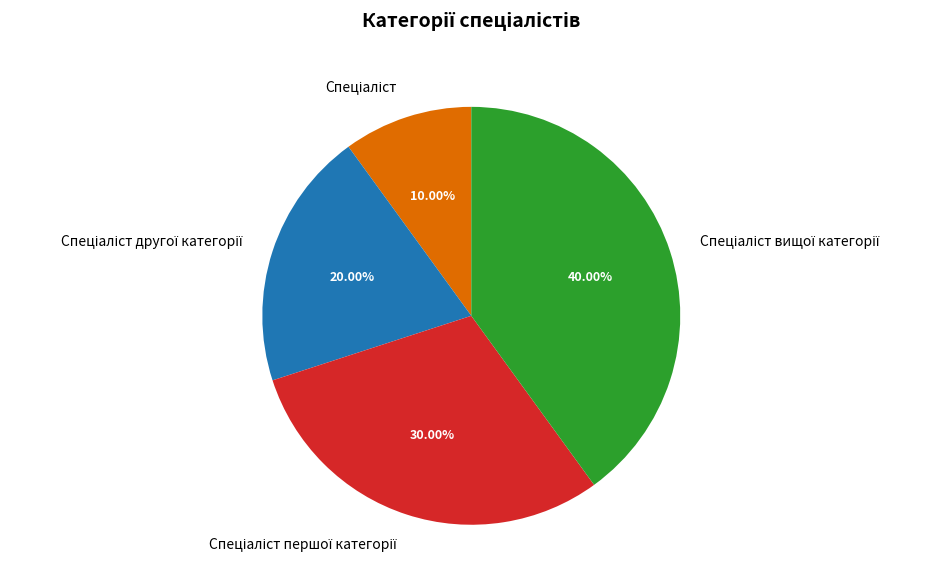

Is there any slice that represents more than half of the pie?

No